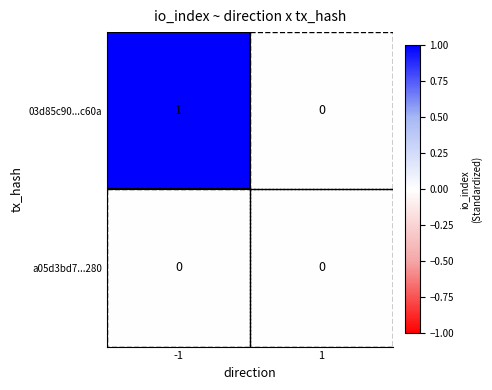

List the series in order of their overall mean, highest first.

03d85c90...c60a, a05d3bd7...280